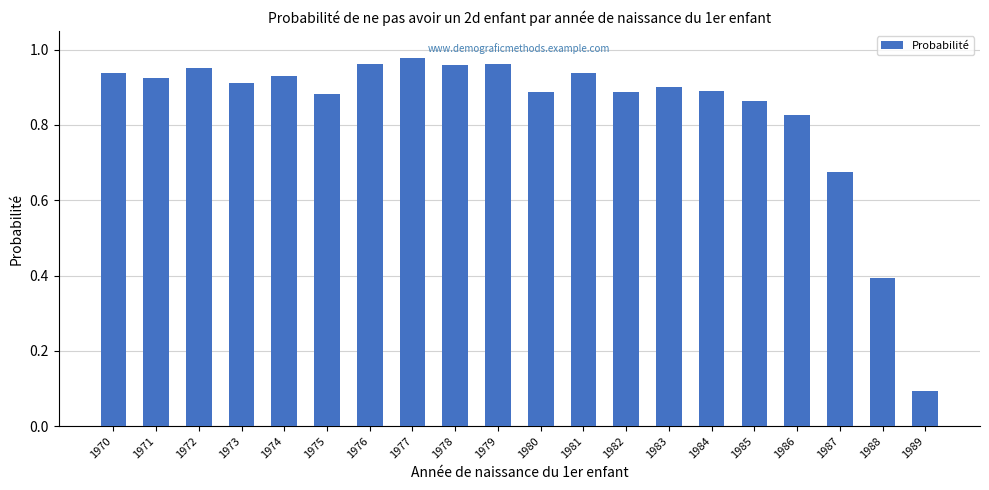

What is the sum of all values?

16.8